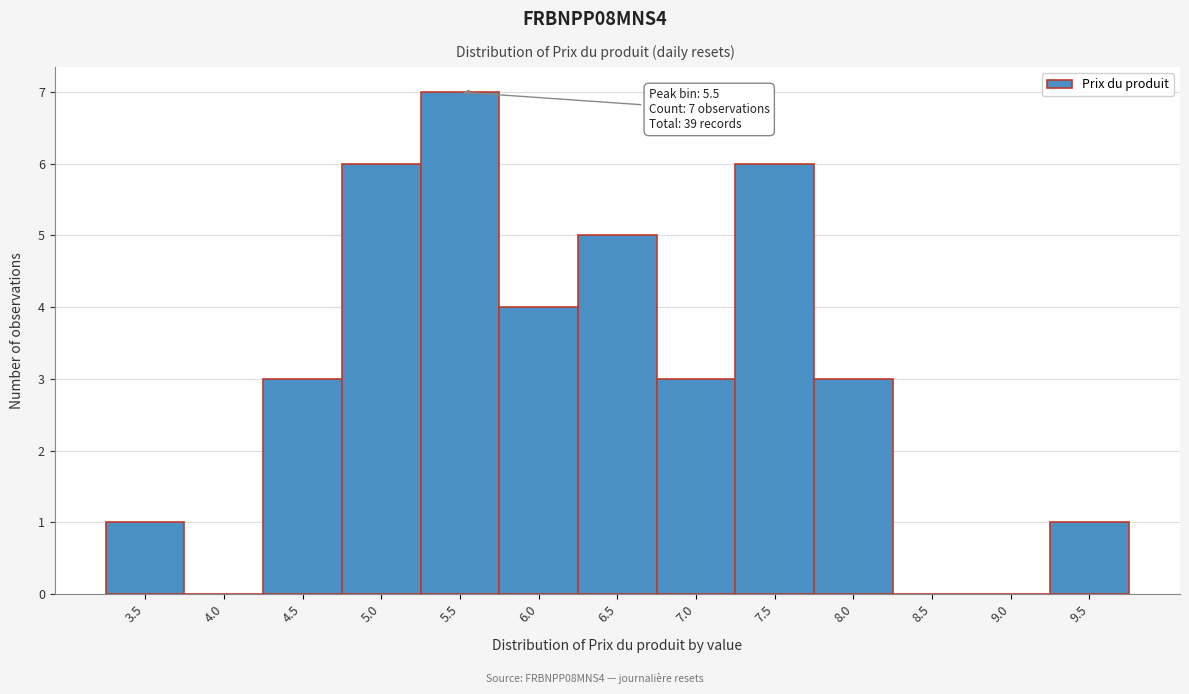

Reading left to right, transcribe all the data shown in this chart.

3.5=1	4.0=0	4.5=3	5.0=6	5.5=7	6.0=4	6.5=5	7.0=3	7.5=6	8.0=3	8.5=0	9.0=0	9.5=1